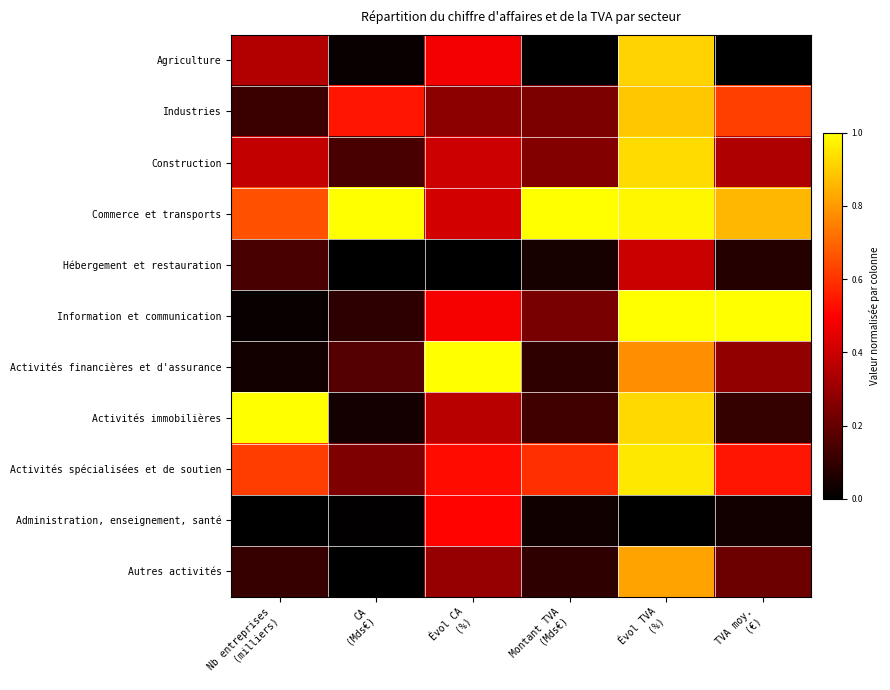

Between Nb entreprises
(milliers) and TVA moy.
(€), which is larger?

Nb entreprises
(milliers)